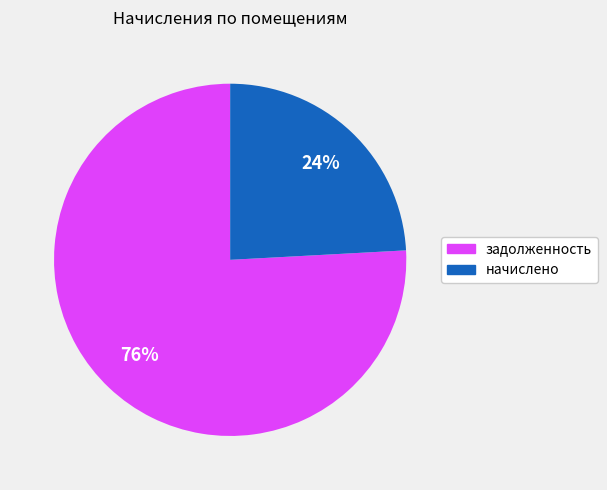

Between начислено and задолженность, which is larger?

задолженность